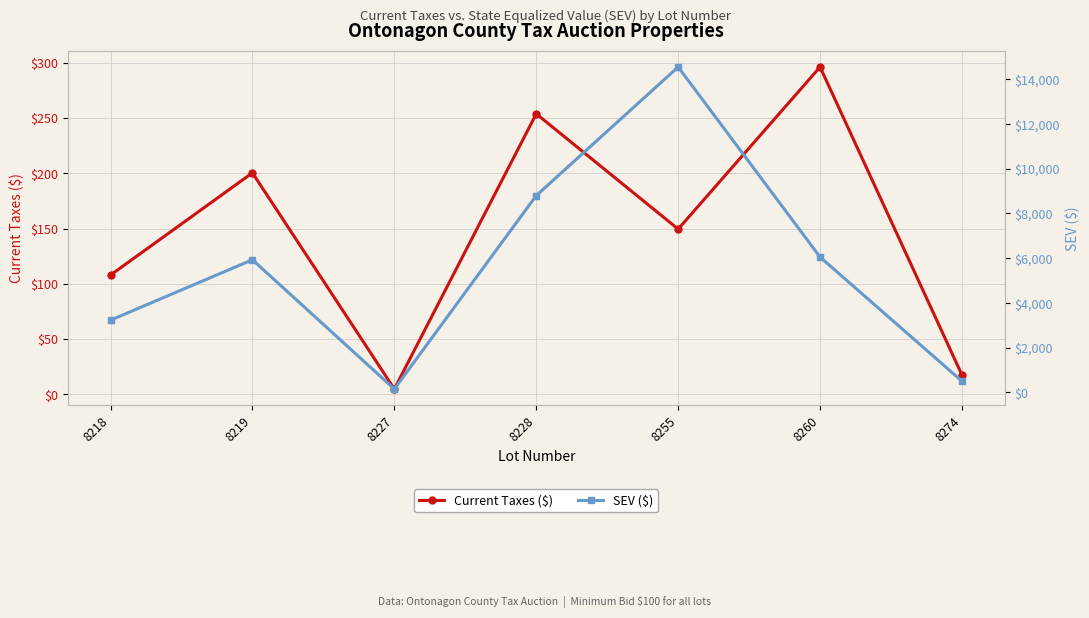

What is the difference between the maximum and second lowest values in the SEV ($) series?

14050.0